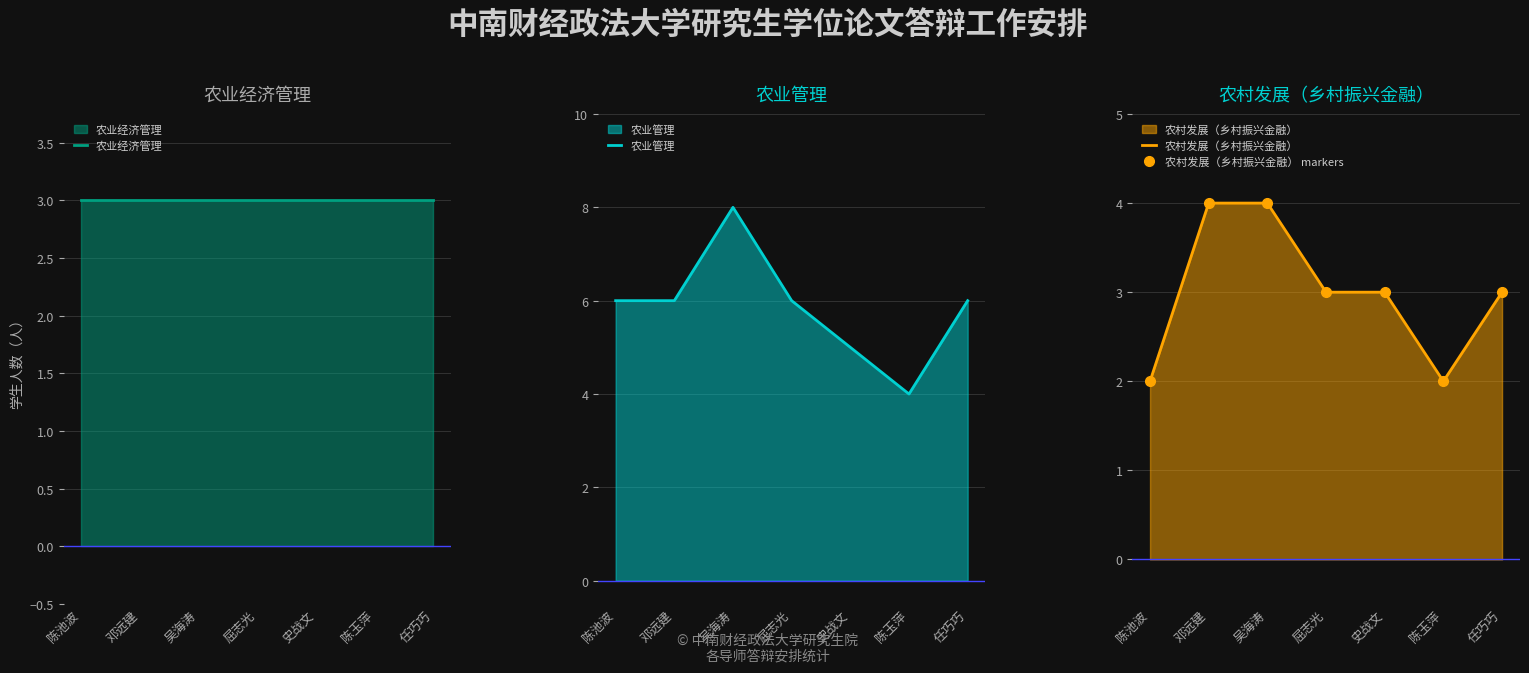

Is it true that 农村发展（乡村振兴金融） equals 4 at 吴海涛?

True